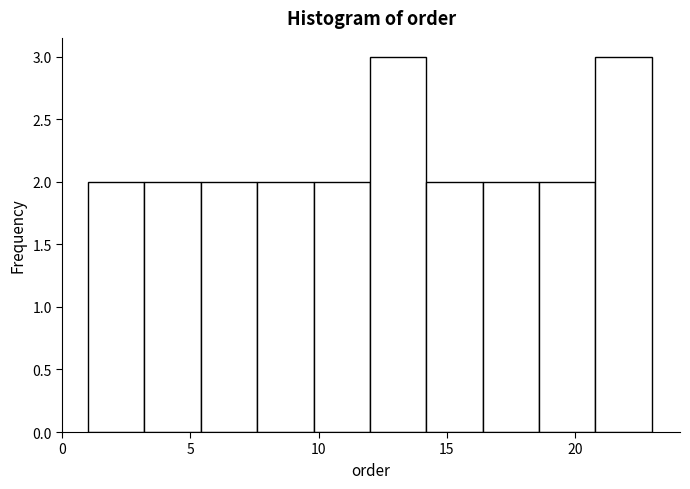

Reading left to right, transcribe this chart: for each bar, give the range it covers on the x-axis and its height. Neither the bar edges nor the heights are printed on the chart, so give them approximately, as read against the axes.

1.0 to 3.2: 2
3.2 to 5.4: 2
5.4 to 7.6: 2
7.6 to 9.8: 2
9.8 to 12.0: 2
12.0 to 14.2: 3
14.2 to 16.4: 2
16.4 to 18.6: 2
18.6 to 20.8: 2
20.8 to 23.0: 3